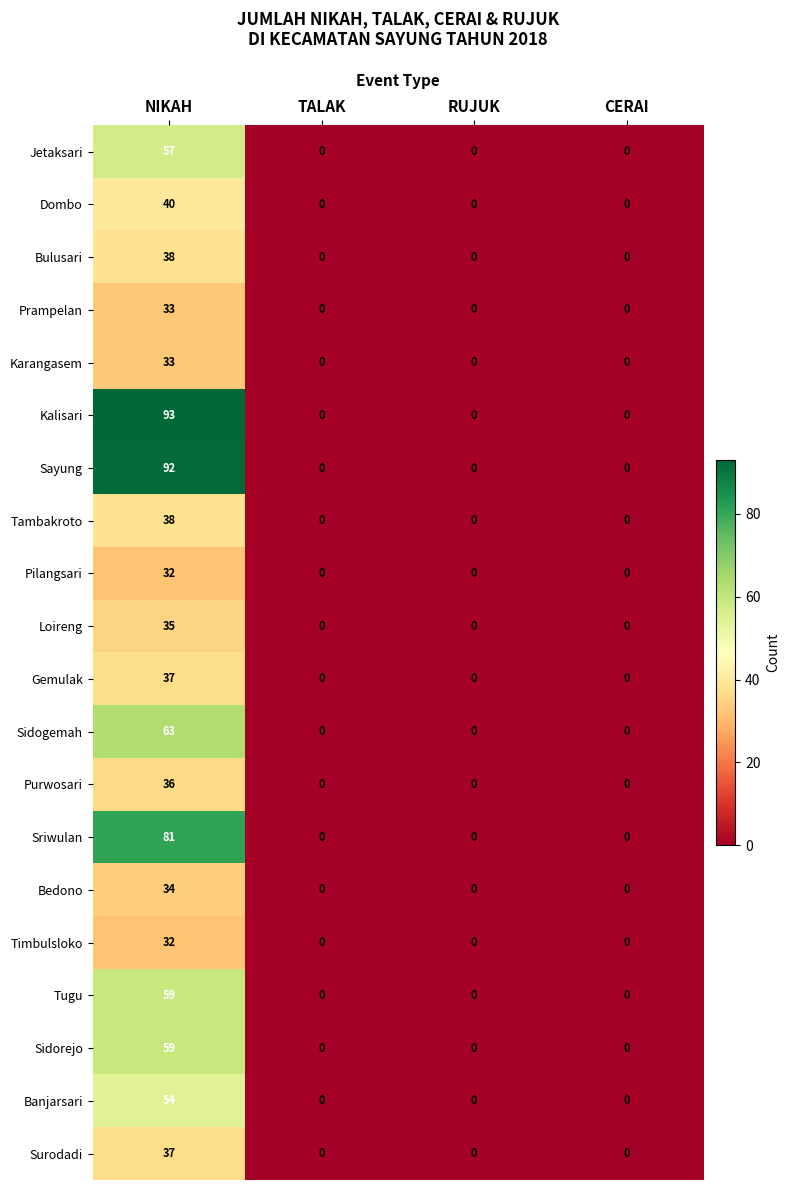

The Sidorejo series shows -26 at CERAI. True or false?

False